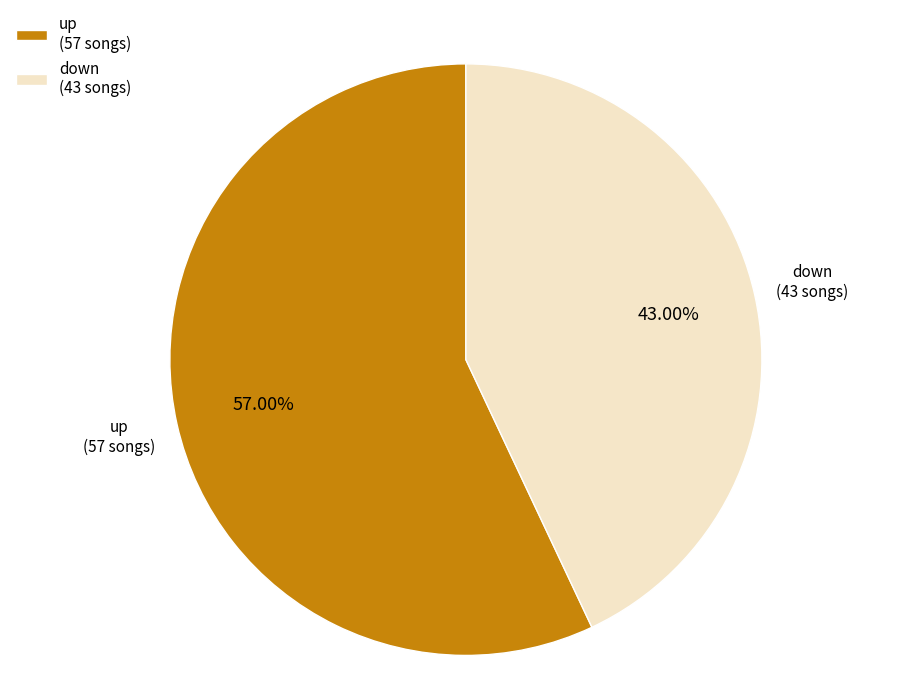

Count the number of slices in the pie.

2